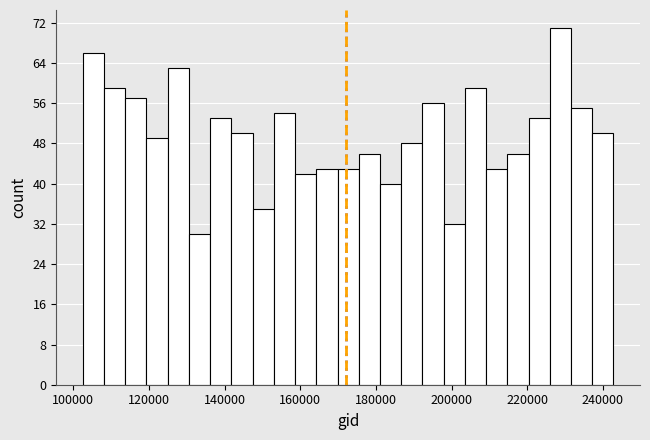

Around what value on the x-axis is the tallest bar? Give the approximate position of its centre, as read against the axis.

228000